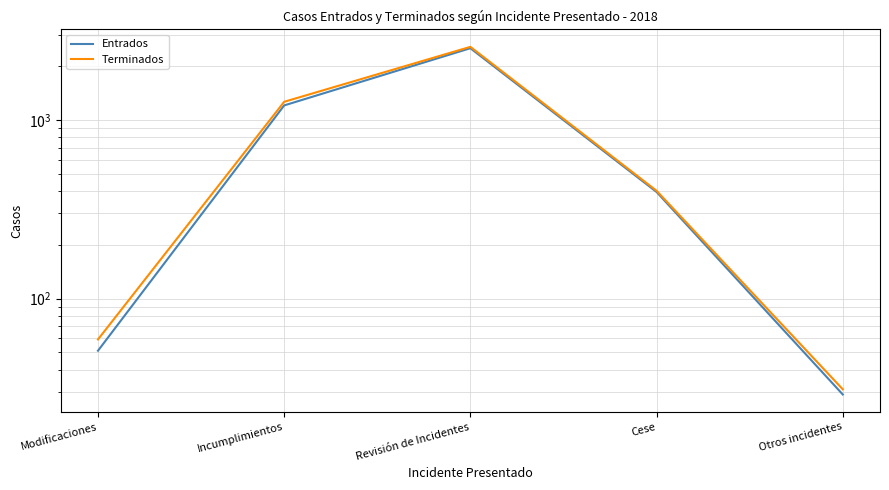

The Terminados series shows 31 at Otros incidentes. True or false?

True